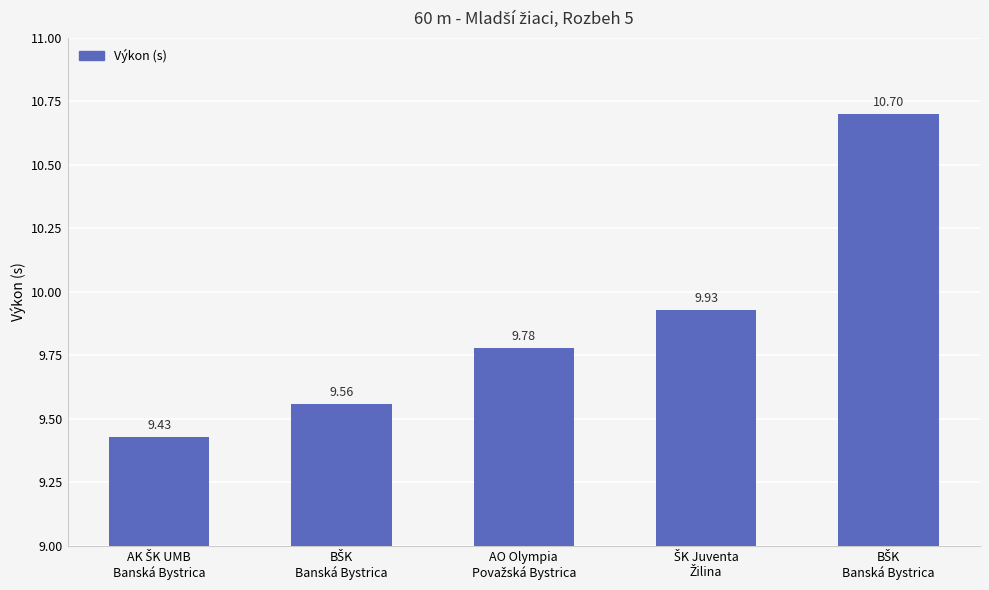

What is the approximate value at ŠK Juventa
Žilina?

9.9